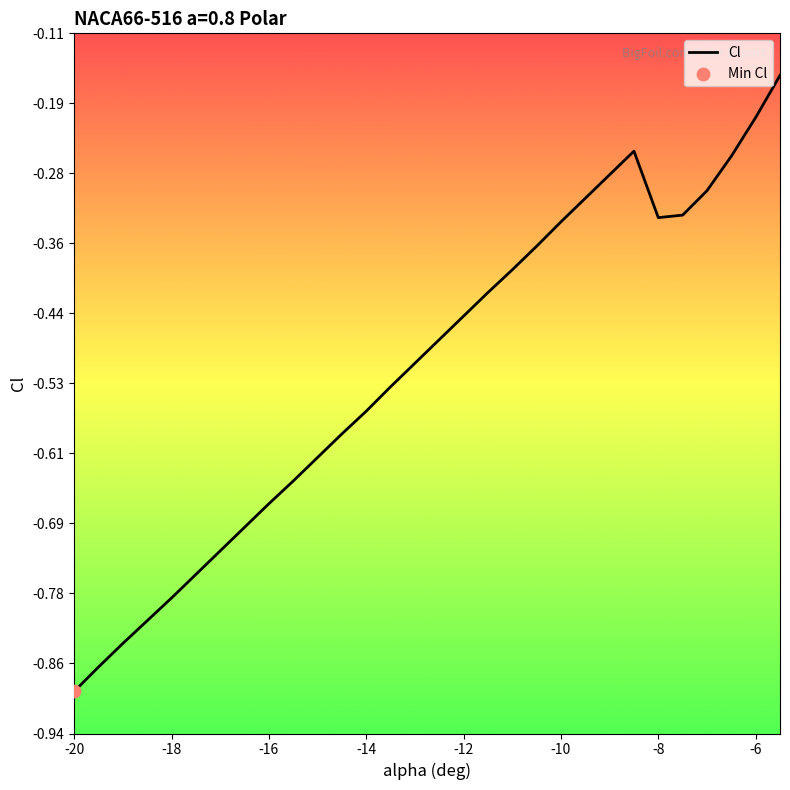

Which has a higher value, -16 or -5.5?

-5.5